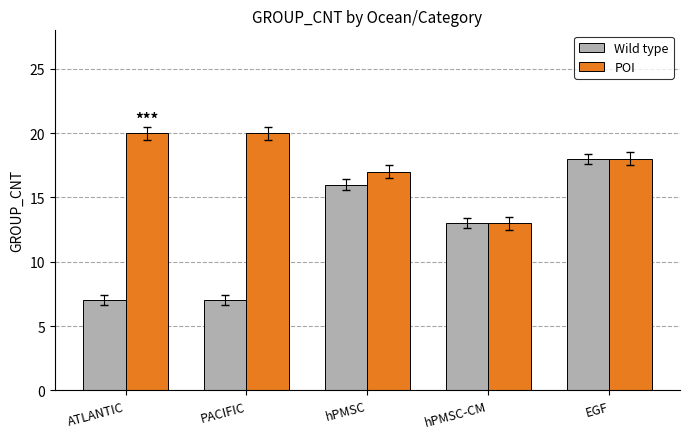

How many bars are there in total?

10